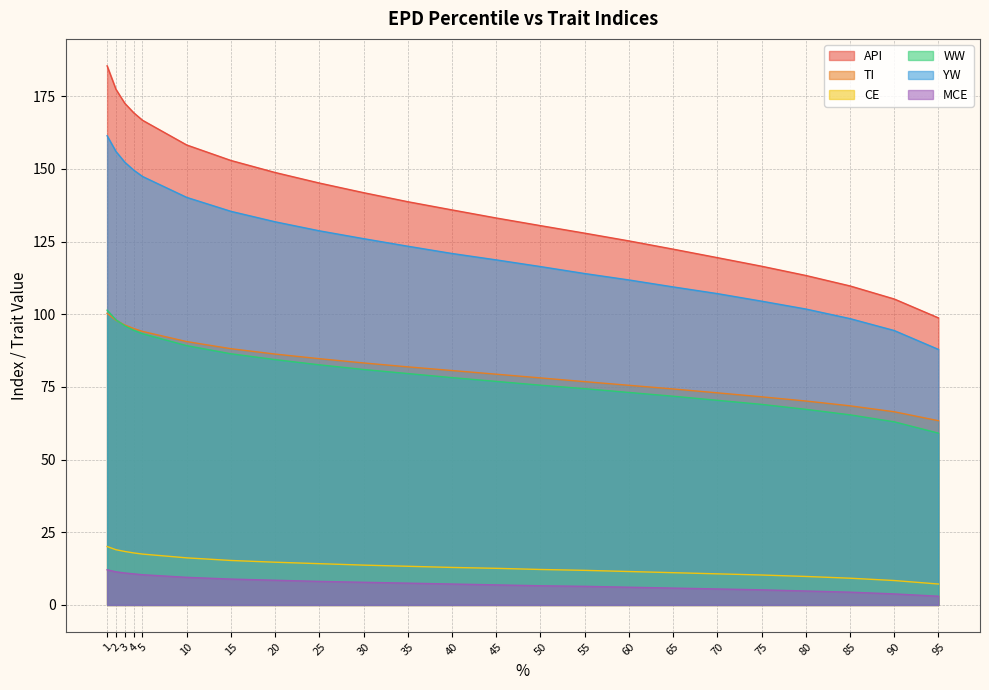

Where is MCE nearest to the value 7?

45